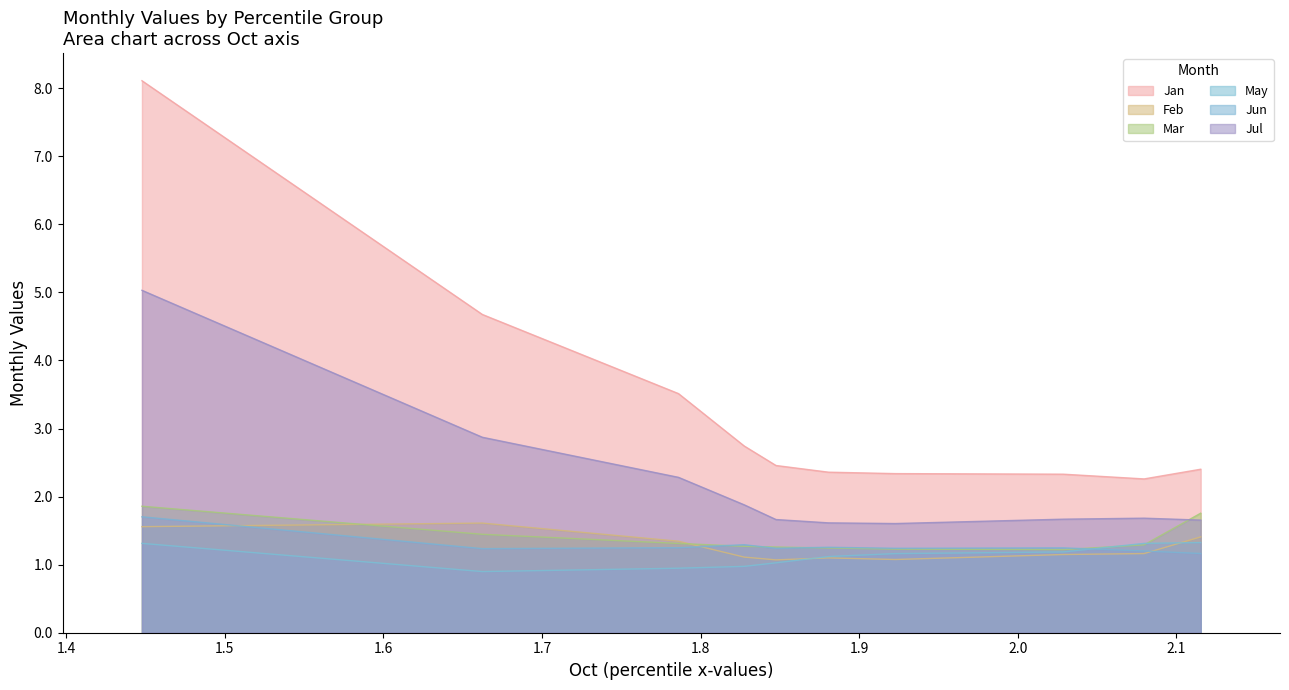

What is the minimum value for Jun?

1.2